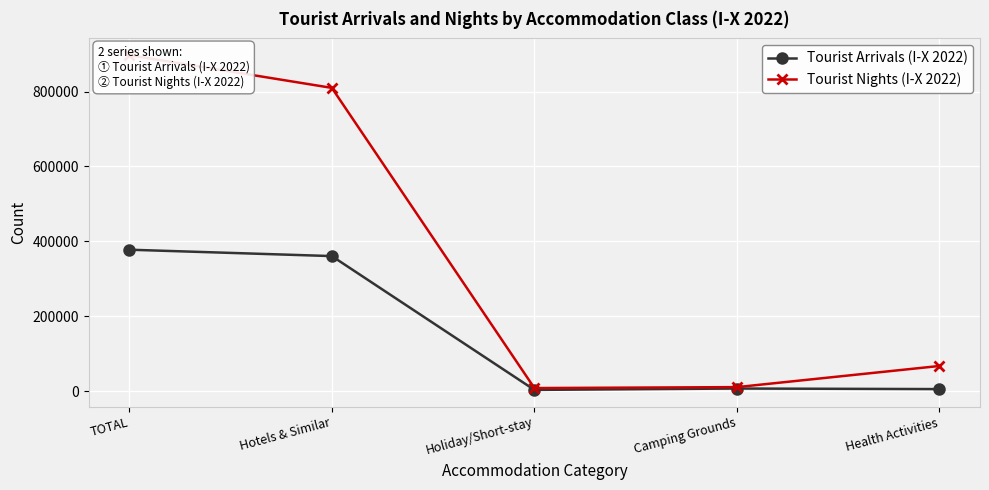

What is the label of the 1st point from the right?

Health Activities